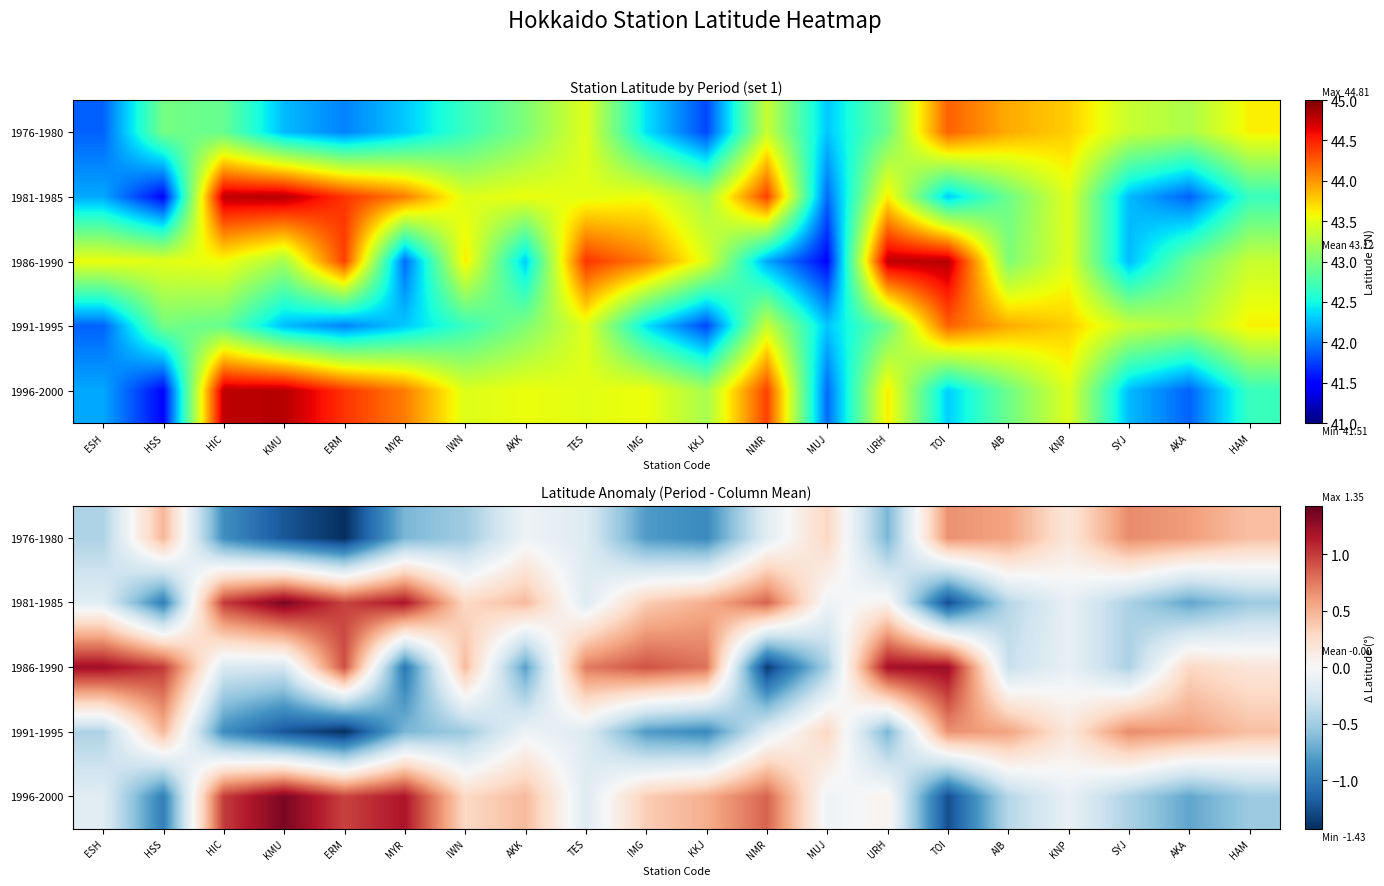

Rank the series by their maximum value, from lowest to highest.

1976-1980, 1991-1995, 1986-1990, 1981-1985, 1996-2000